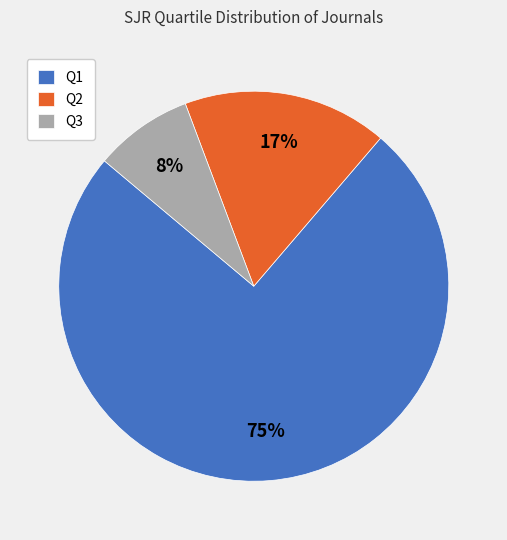

Is the sum of Q3 and Q1 greater than half?

Yes